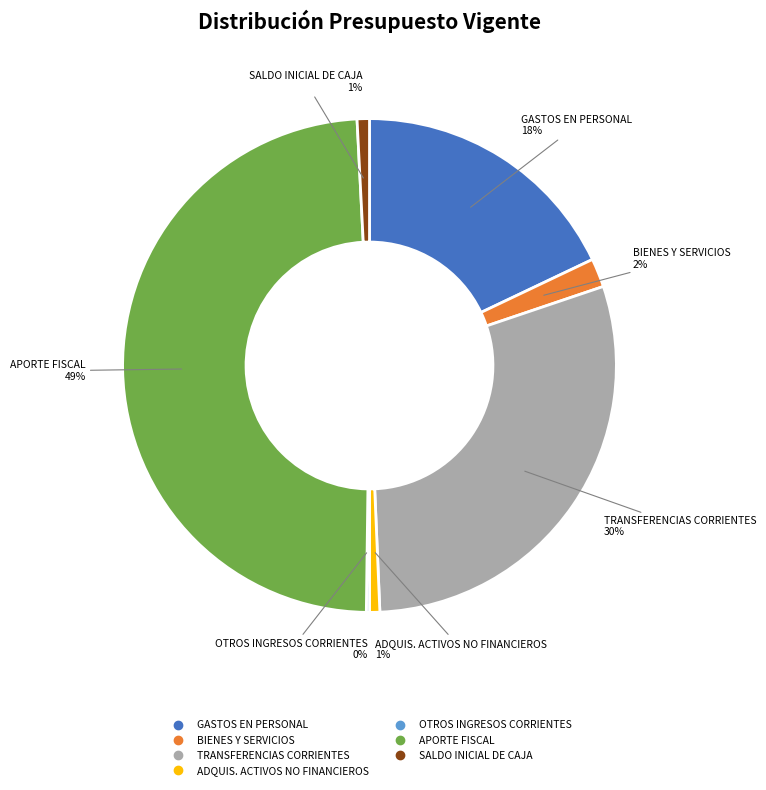

To the nearest percent, what is the average slice percentage?

14%